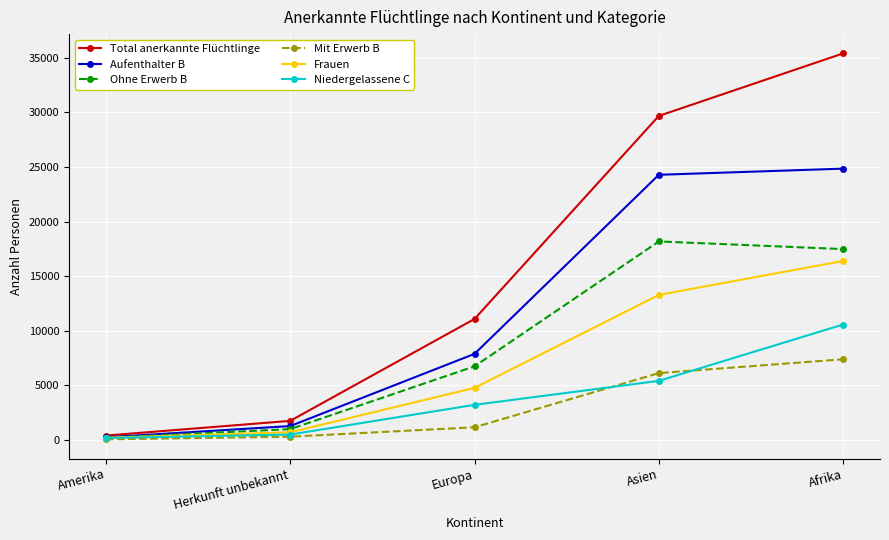

True or false: Ohne Erwerb B has more than 1 points higher than both neighbors.

False